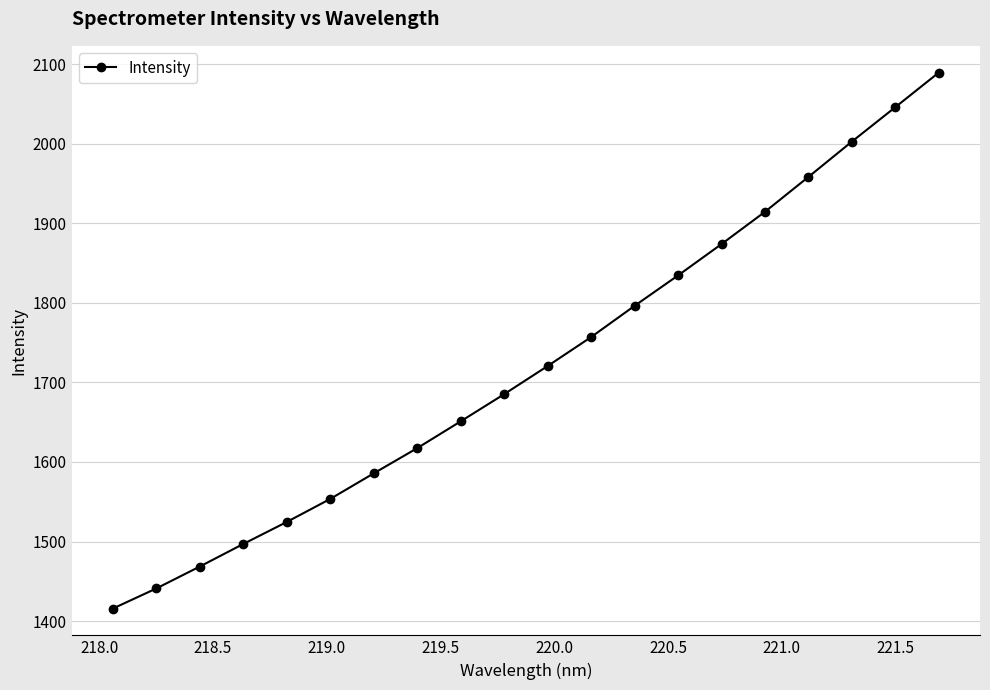

Reading left to right, transcribe all the data shown in this chart.

1415.7	1441.0	1468.6	1496.9	1524.6	1553.6	1585.7	1617.4	1651.1	1685.3	1720.6	1757.0	1796.3	1834.5	1873.9	1914.5	1958.3	2002.7	2046.0	2089.4